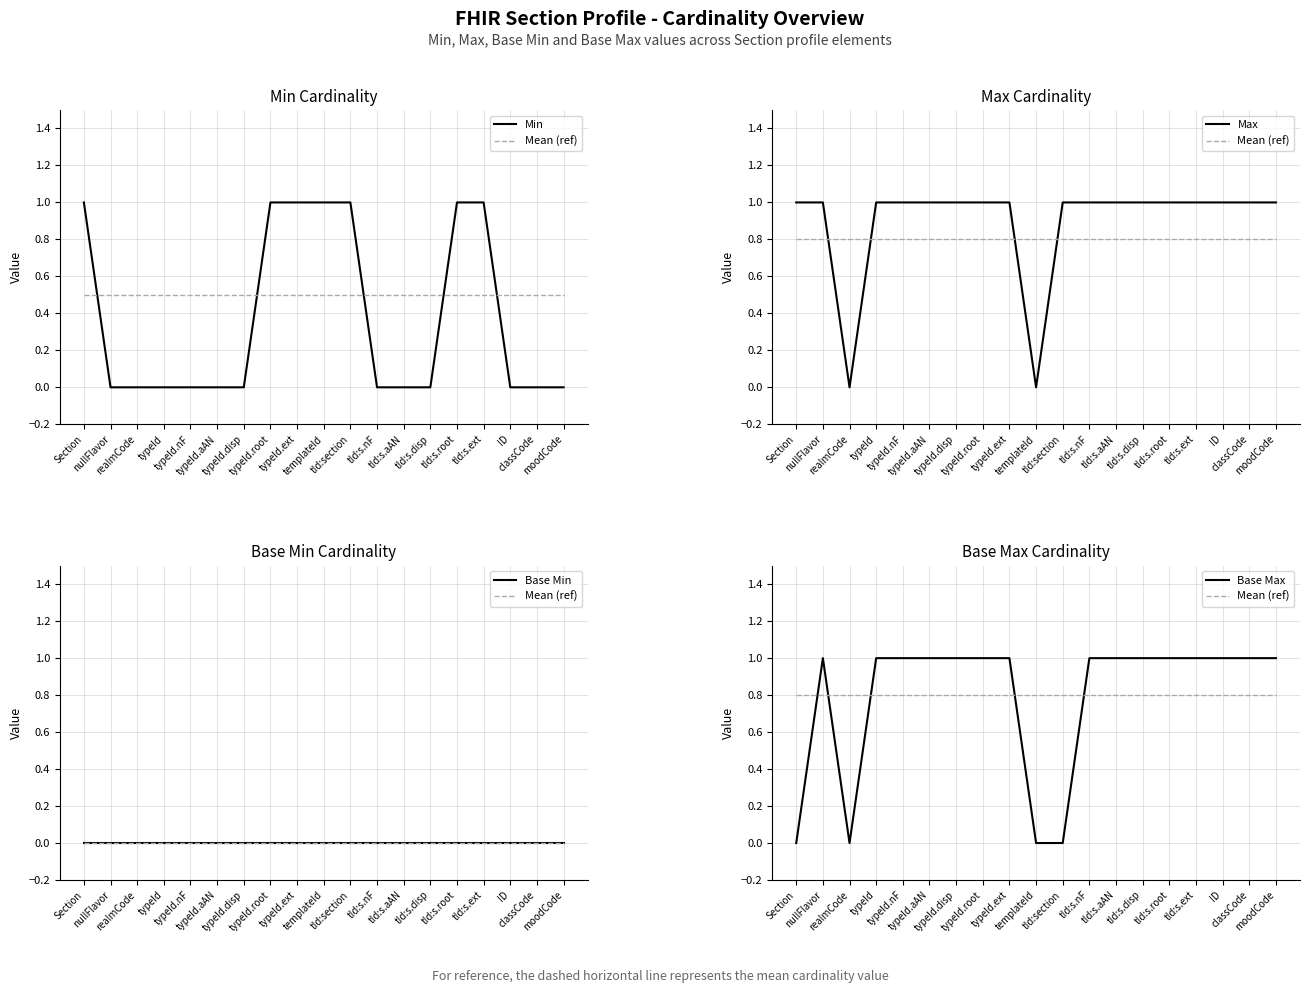

True or false: Mean (ref) and Base Min intersect in this chart.

False